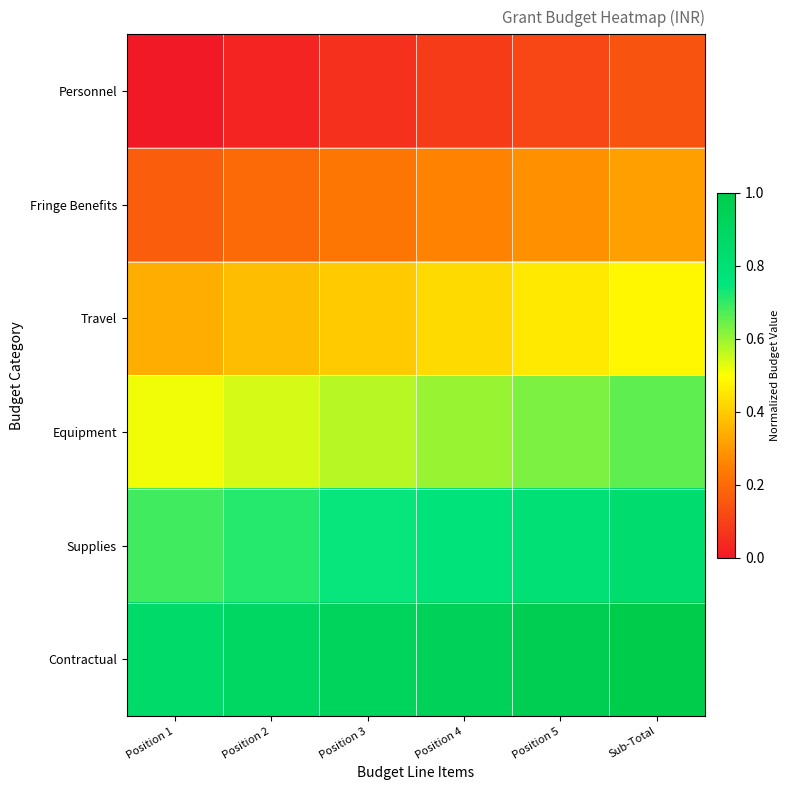

What is the spread (max minus min) of values at Position 5?

0.9